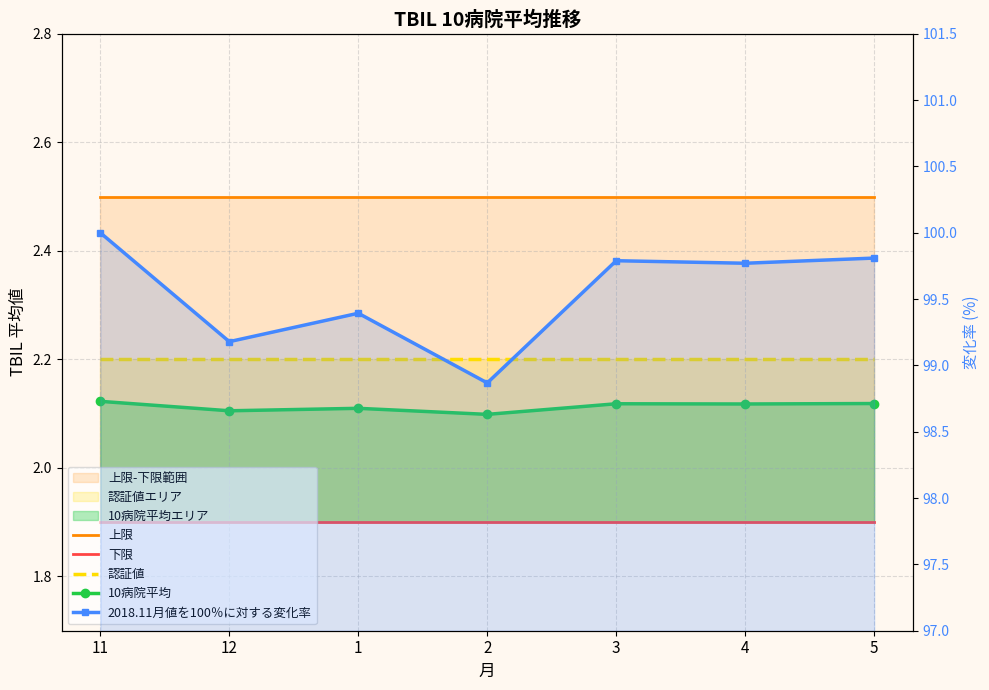

Reading right to left, transcribe all the data shown in this chart.

上限: 5=2.5	4=2.5	3=2.5	2=2.5	1=2.5	12=2.5	11=2.5
下限: 5=1.9	4=1.9	3=1.9	2=1.9	1=1.9	12=1.9	11=1.9
認証値: 5=2.2	4=2.2	3=2.2	2=2.2	1=2.2	12=2.2	11=2.2
10病院平均: 5=2.1	4=2.1	3=2.1	2=2.1	1=2.1	12=2.1	11=2.1
2018.11月値を100％に対する変化率: 5=99.8	4=99.8	3=99.8	2=98.9	1=99.4	12=99.2	11=100.0